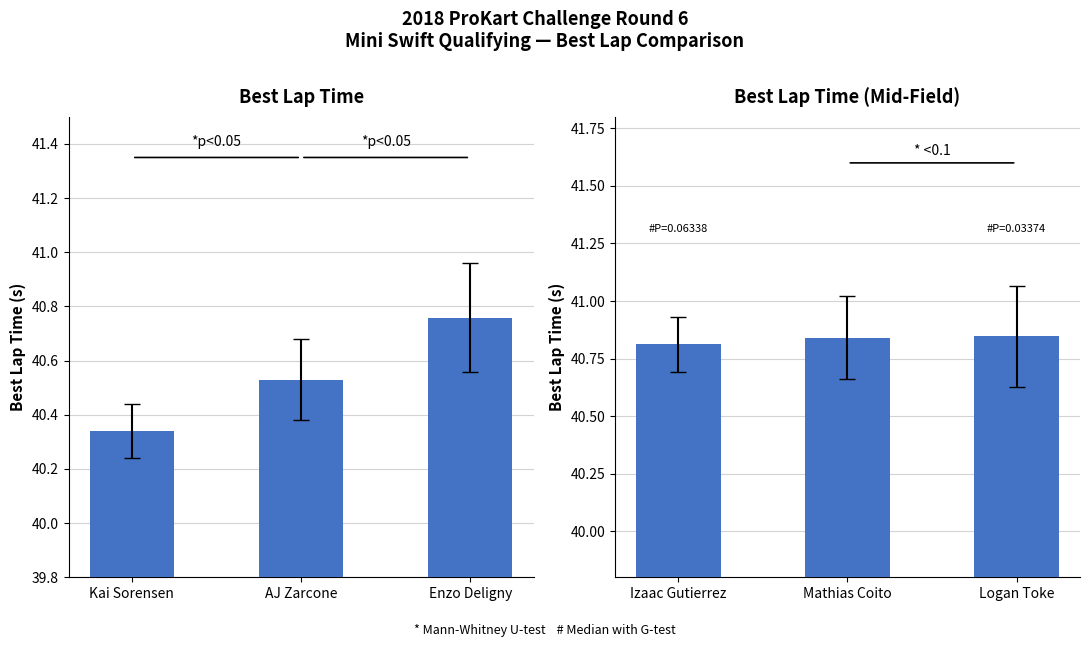

List the labels in order of value, largest first.

Logan Toke, Mathias Coito, Izaac Gutierrez